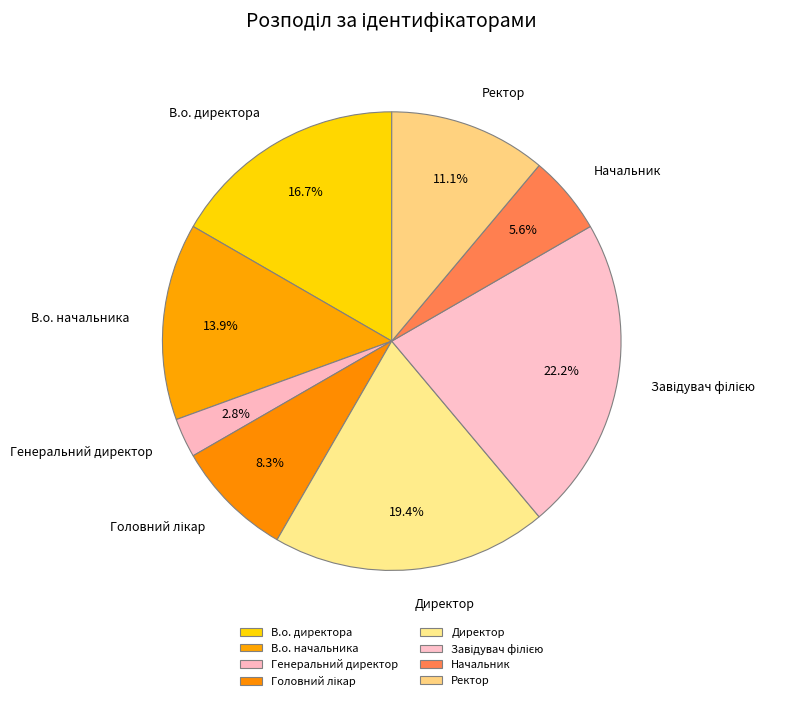

What portion of the pie excludes Генеральний директор?

97.2%